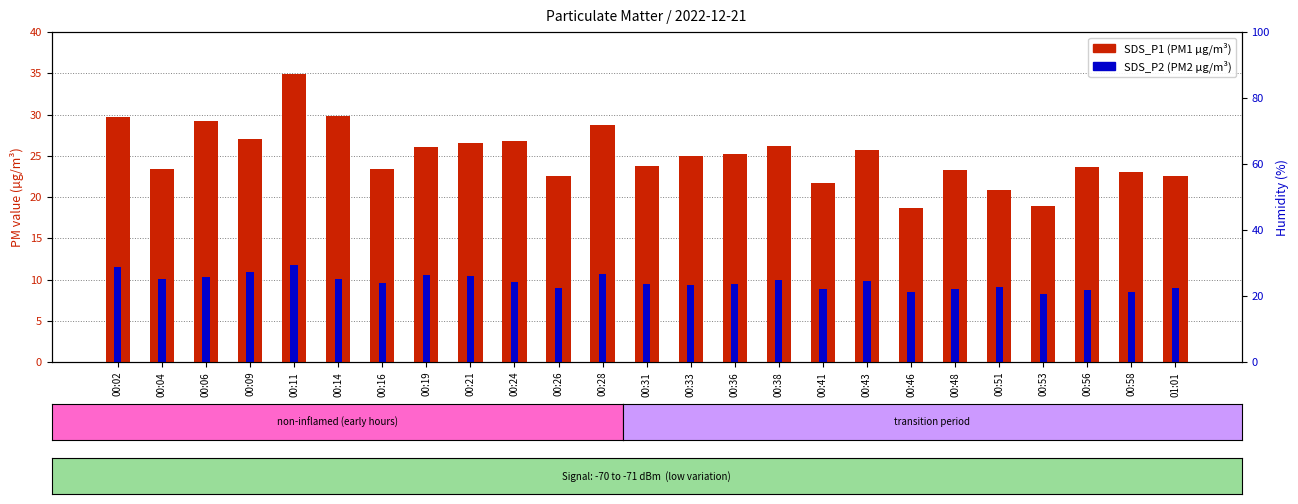

The SDS_P2 (PM2) series shows 5.4 at 00:06. True or false?

False